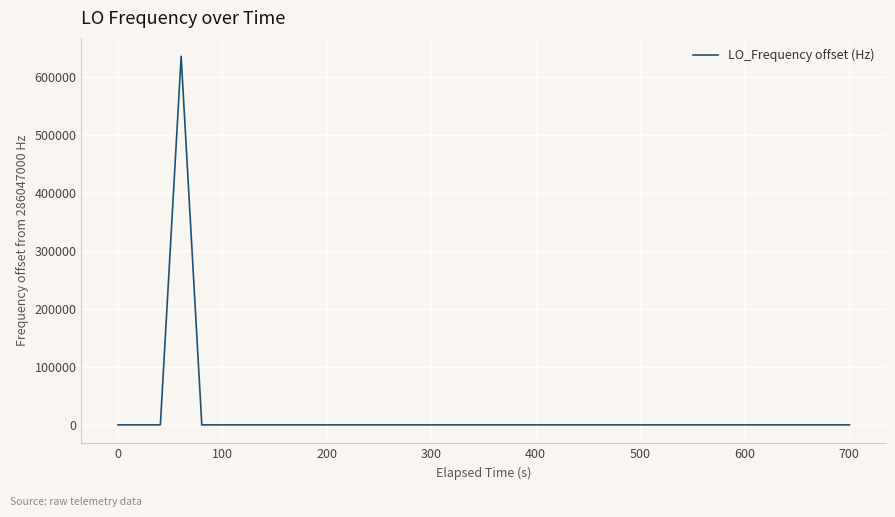

What is the greatest value displayed?

635706.1